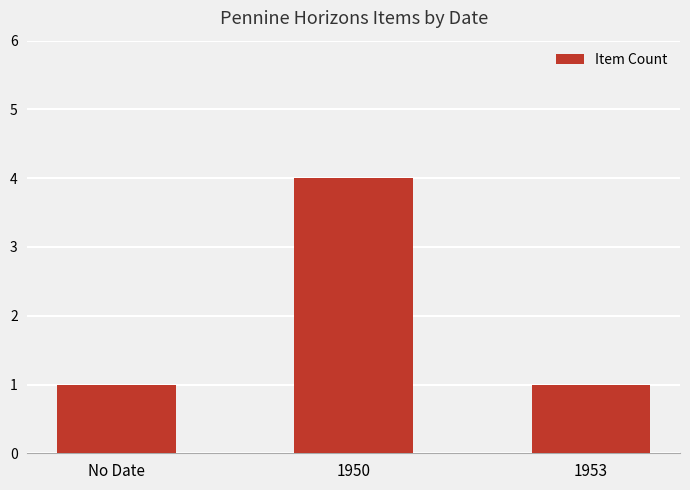

Between No Date and 1950, which is larger?

1950